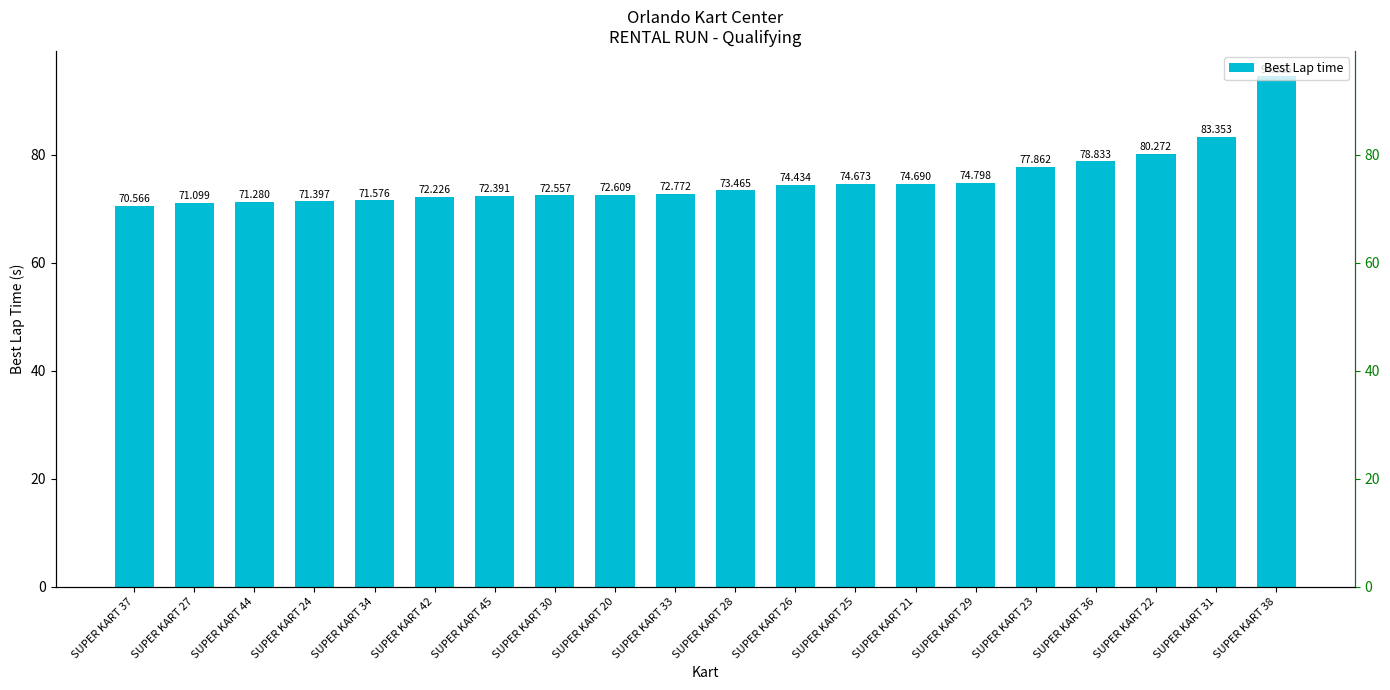

The value at SUPER KART 30 is 72.6. True or false?

True